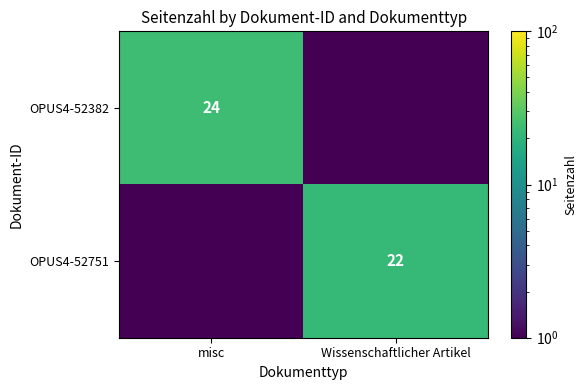

List the series in order of their overall mean, lowest first.

OPUS4-52751, OPUS4-52382